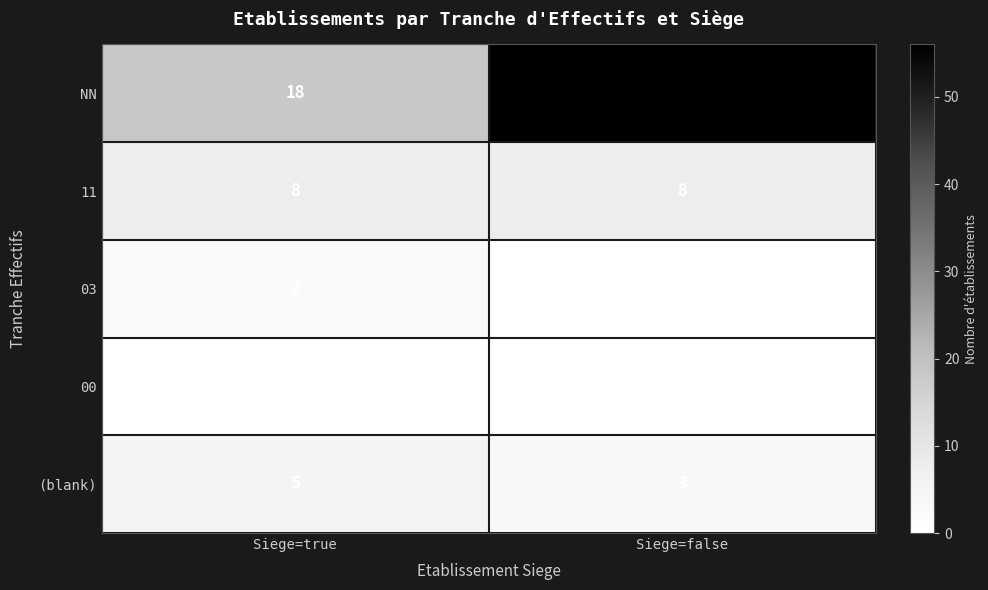

Is it true that 11 equals 4 at Siege=true?

False